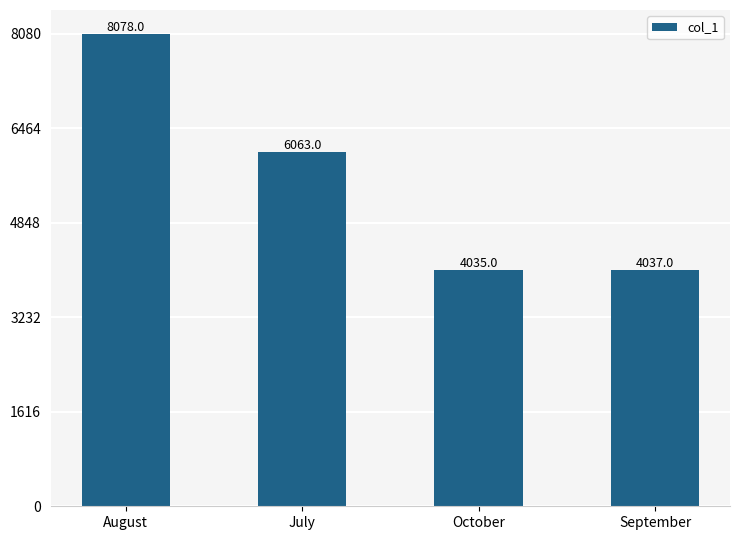

What is the change in value from July to October?

-2028